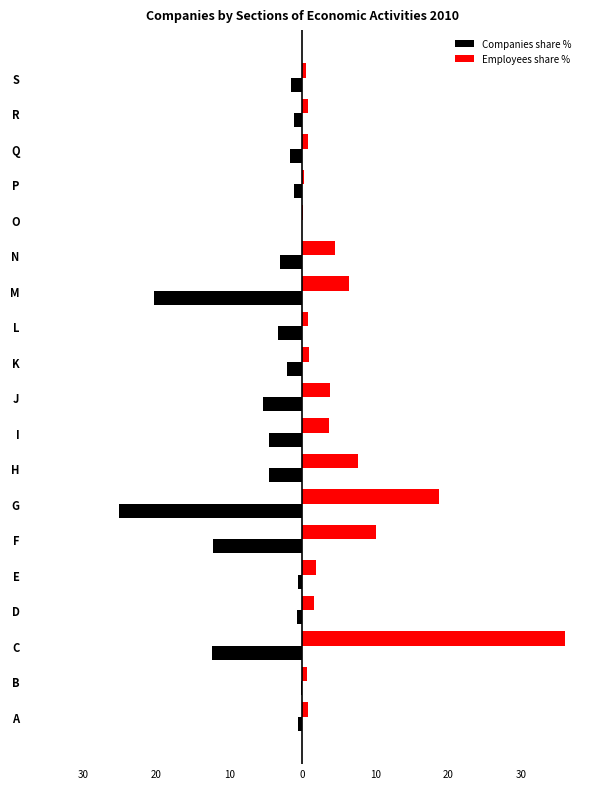

What are all the series names shown in the legend?

Companies share %, Employees share %